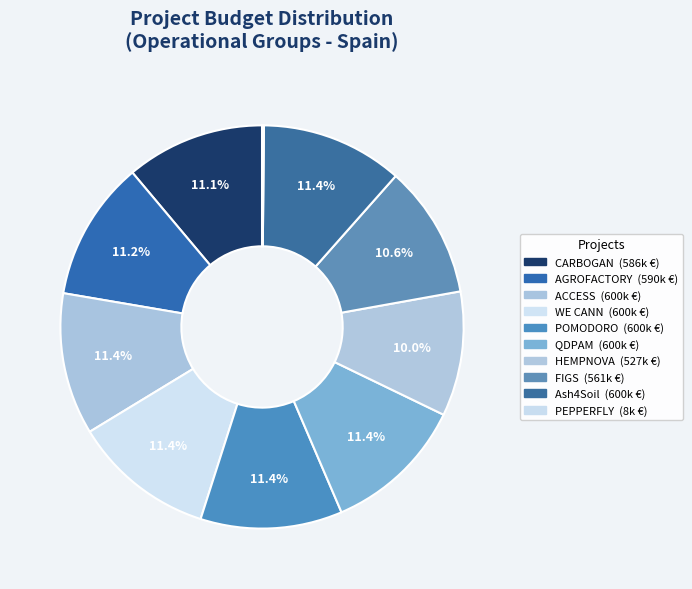

To the nearest percent, what is the combined percentage of POMODORO and AGROFACTORY?

23%